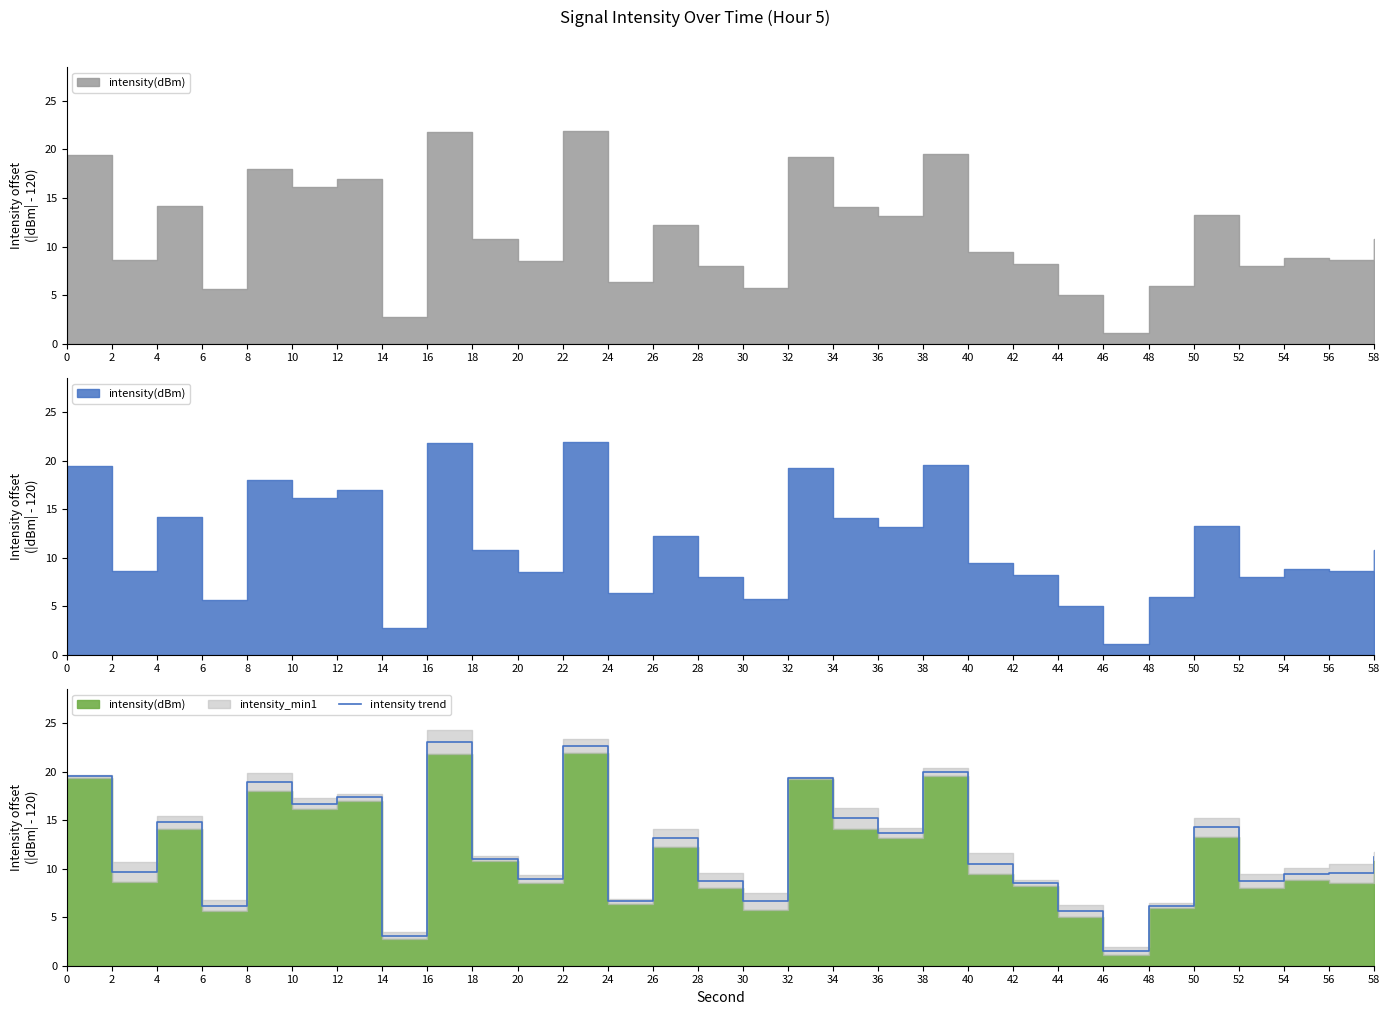

List the labels in order of value, largest first.

16, 22, 38, 0, 32, 8, 12, 10, 34, 4, 50, 36, 26, 58, 18, 40, 2, 56, 54, 20, 28, 52, 42, 24, 30, 6, 48, 44, 14, 46